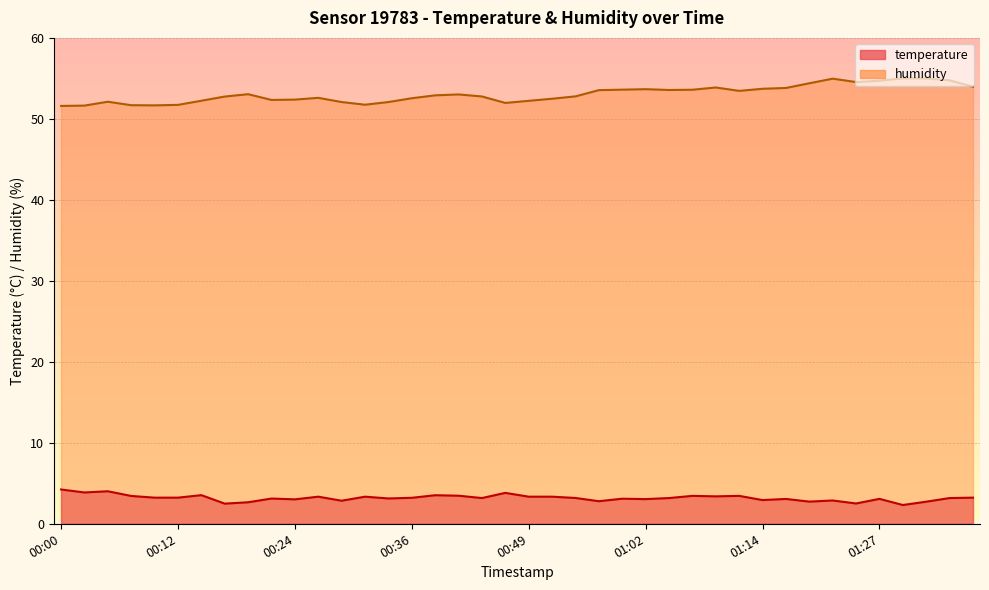

How many interior local peaks does the temperature series have?

13